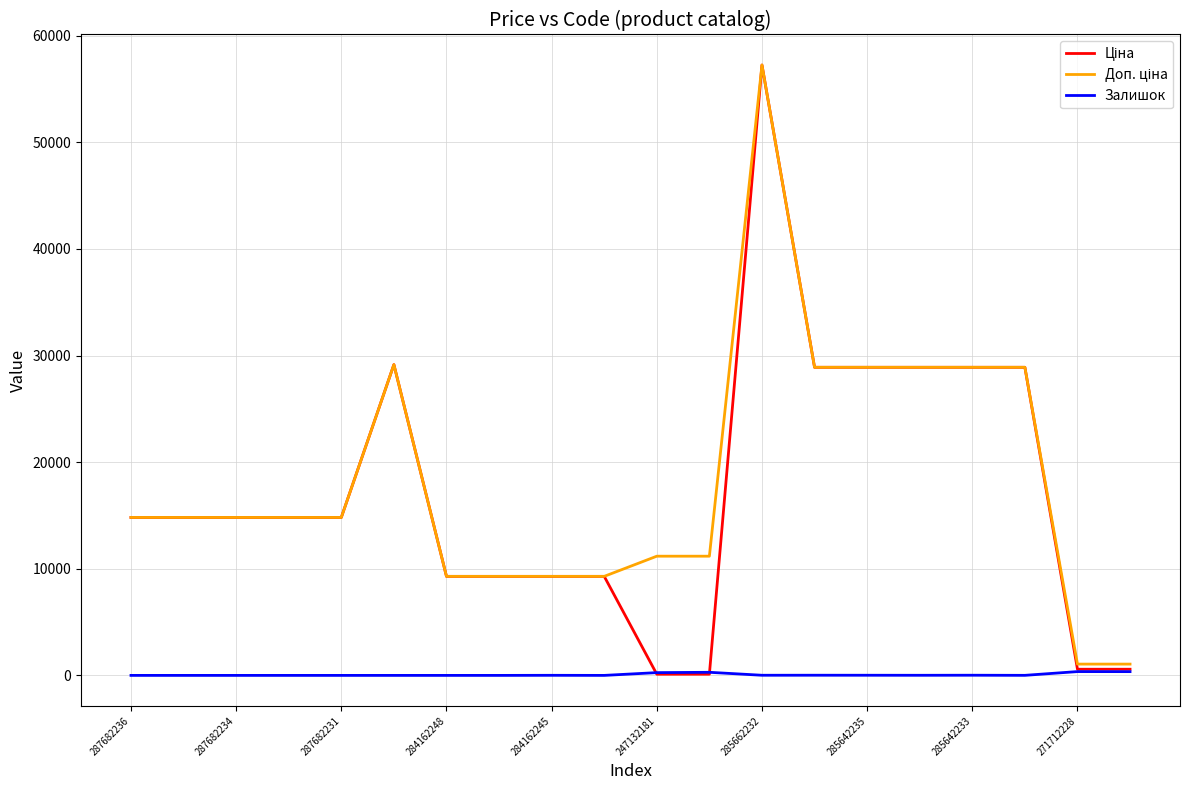

Is it true that Залишок equals 260.0 at 247132181?

True